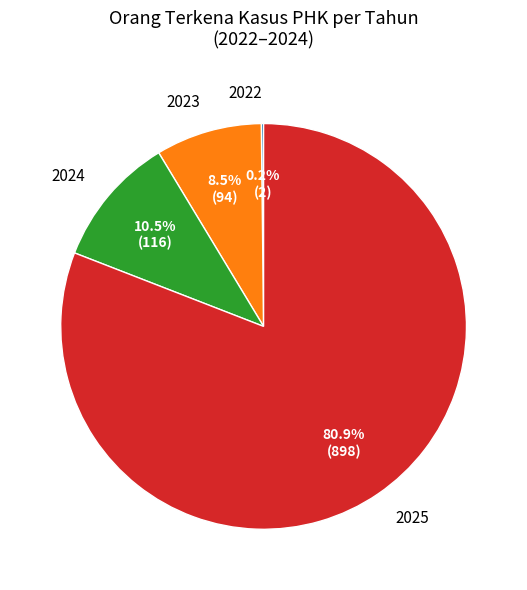

What percentage is NOT represented by 2023?

91.5%